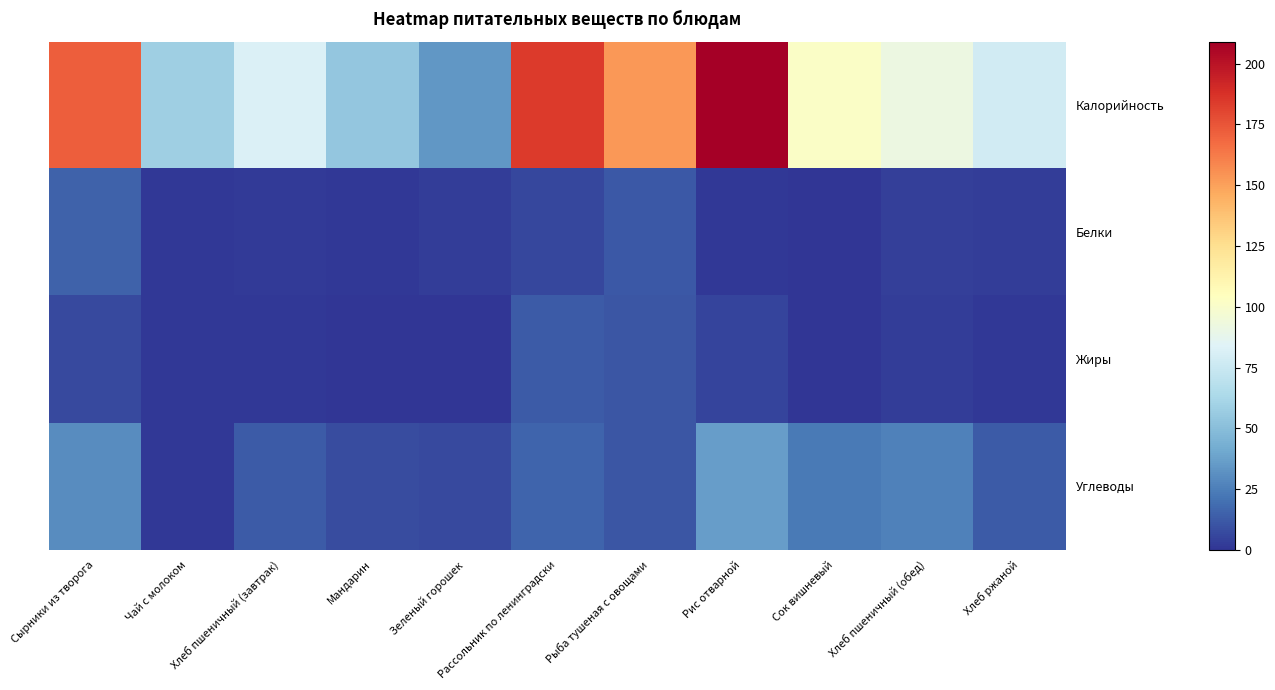

Between Хлеб пшеничный (завтрак) and Рыба тушеная с овощами, which series saw the biggest shift?

Калорийность